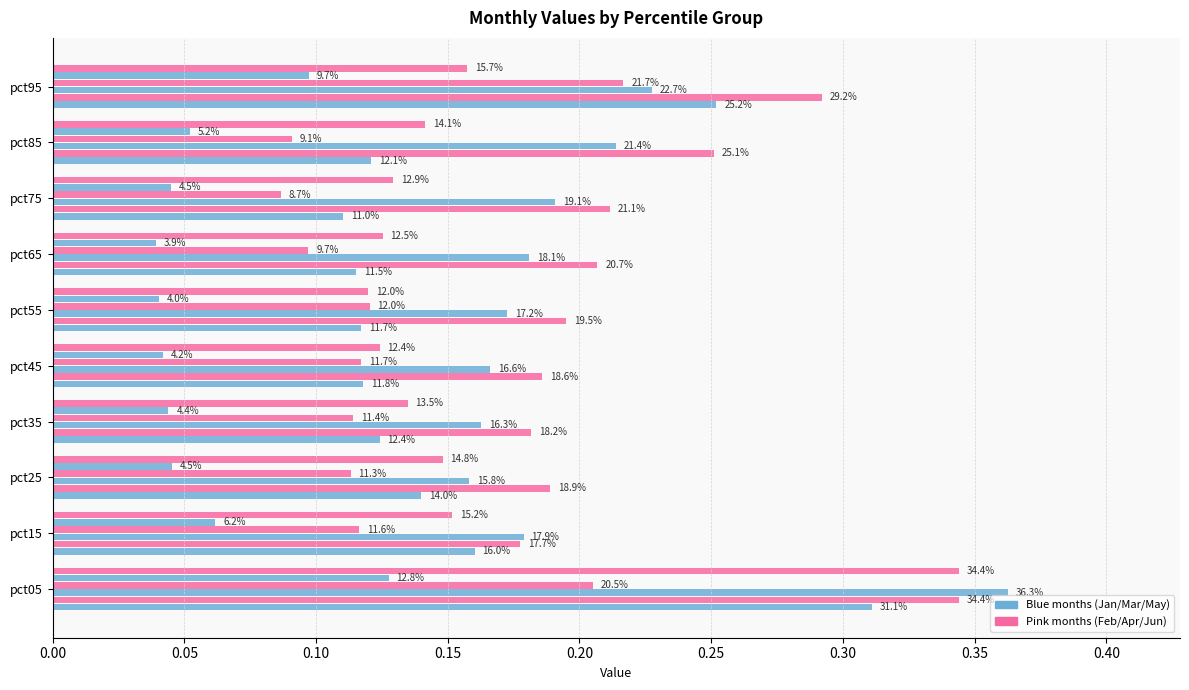

Reading left to right, what are all the values shown in this chart?

Jan: 0.3	0.2	0.1	0.1	0.1	0.1	0.1	0.1	0.1	0.3
Feb: 0.3	0.2	0.2	0.2	0.2	0.2	0.2	0.2	0.3	0.3
Mar: 0.4	0.2	0.2	0.2	0.2	0.2	0.2	0.2	0.2	0.2
Apr: 0.2	0.1	0.1	0.1	0.1	0.1	0.1	0.1	0.1	0.2
May: 0.1	0.1	0.0	0.0	0.0	0.0	0.0	0.0	0.1	0.1
Jun: 0.3	0.2	0.1	0.1	0.1	0.1	0.1	0.1	0.1	0.2